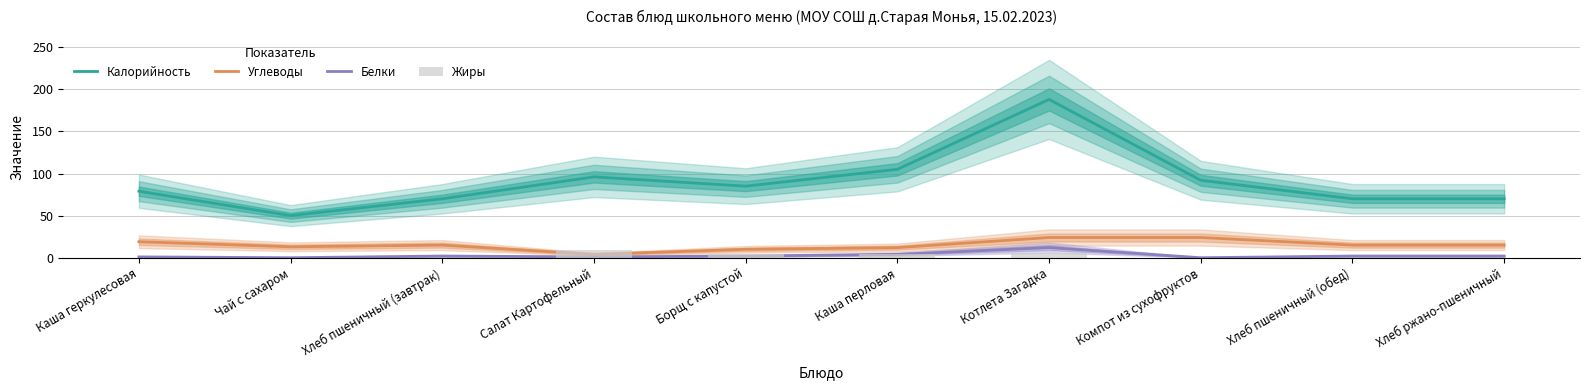

Which series has the largest total across all categories?

Калорийность